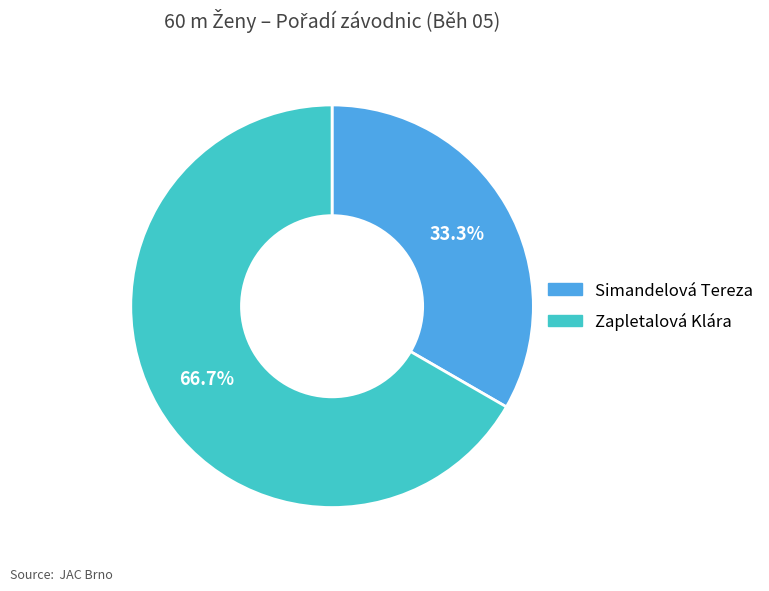

Count the number of slices in the pie.

2